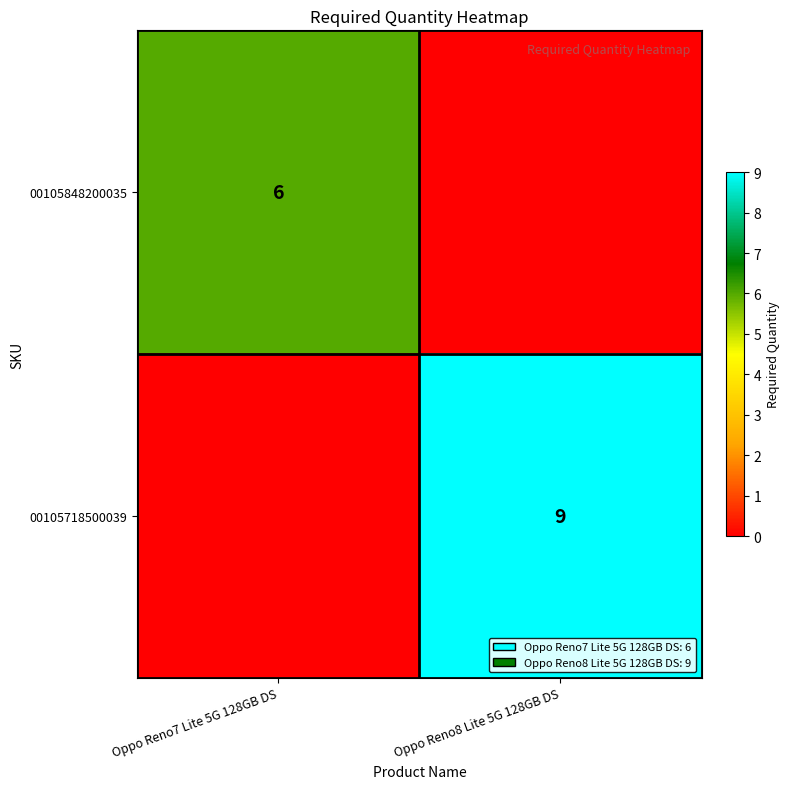

Is it true that 00105848200035 equals 10 at Oppo Reno7 Lite 5G 128GB DS?

False